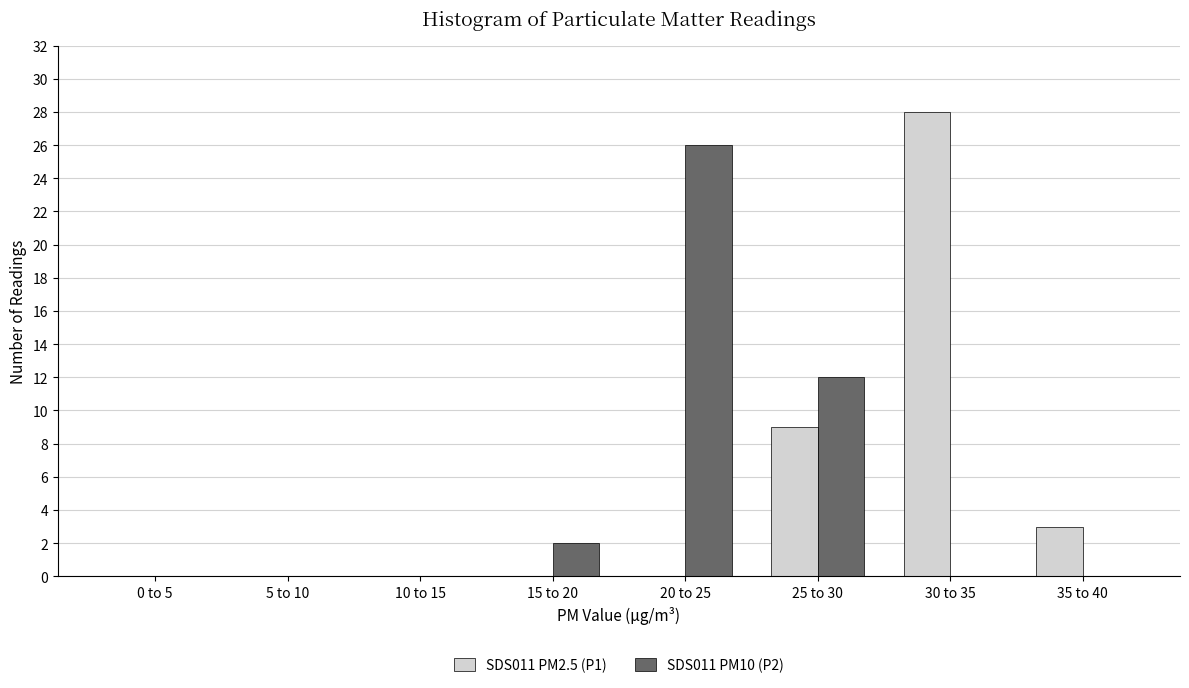

Reading right to left, extract all data points from this chart.

SDS011 PM2.5 (P1): 35 to 40=3	30 to 35=28	25 to 30=9	20 to 25=0	15 to 20=0	10 to 15=0	5 to 10=0	0 to 5=0
SDS011 PM10 (P2): 35 to 40=0	30 to 35=0	25 to 30=12	20 to 25=26	15 to 20=2	10 to 15=0	5 to 10=0	0 to 5=0